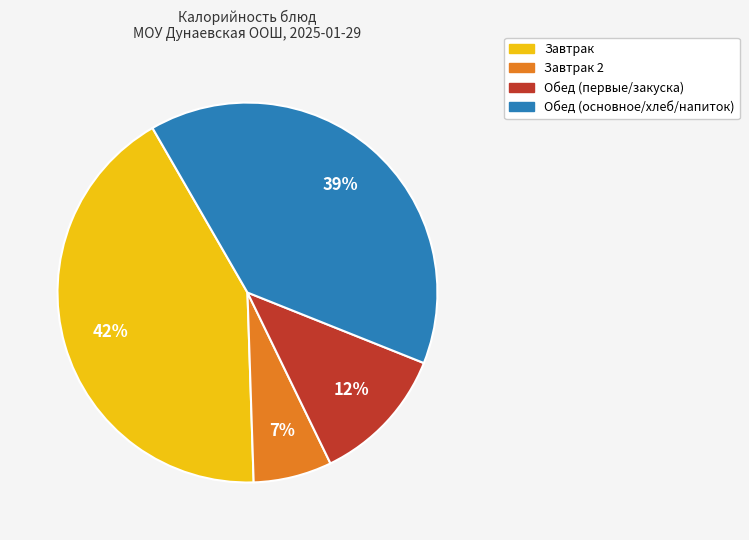

Is there a majority slice in this chart?

No